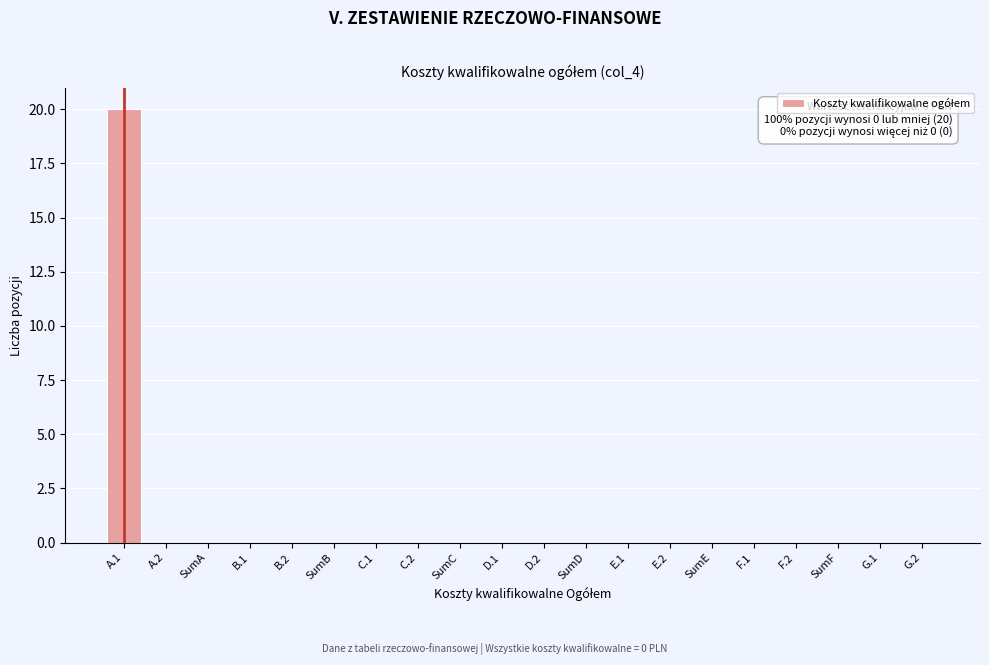

Reading left to right, extract all data points from this chart.

A.1=20	A.2=0	SumA=0	B.1=0	B.2=0	SumB=0	C.1=0	C.2=0	SumC=0	D.1=0	D.2=0	SumD=0	E.1=0	E.2=0	SumE=0	F.1=0	F.2=0	SumF=0	G.1=0	G.2=0